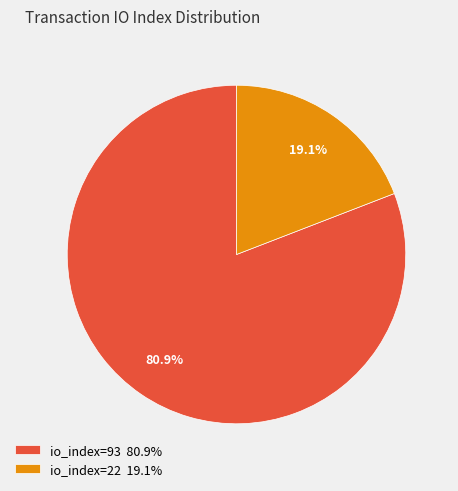

Count the number of slices in the pie.

2